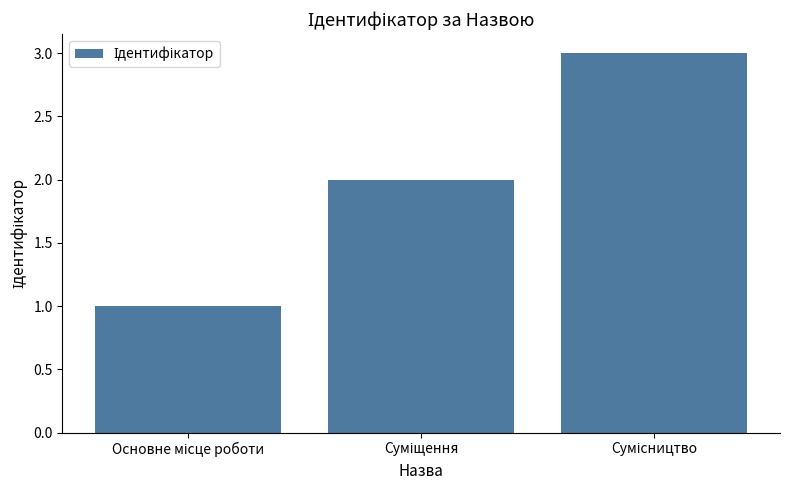

What is the greatest value displayed?

3